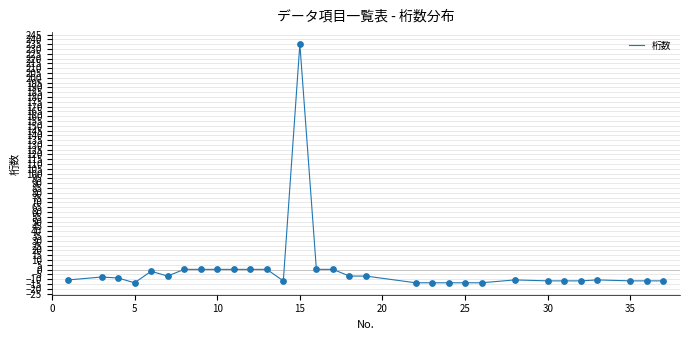

What is the smallest value displayed?

-13.8